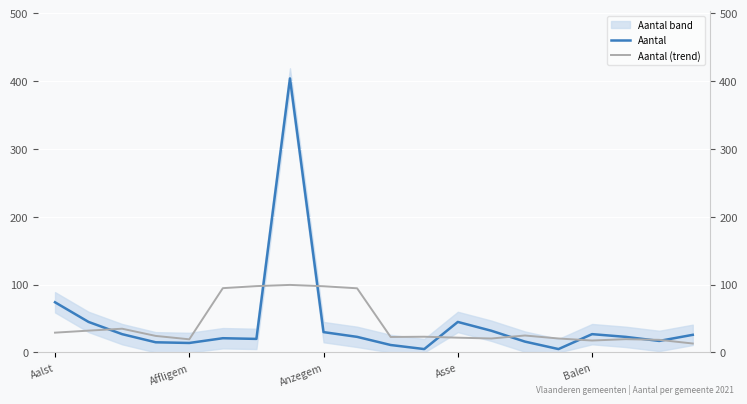

The value of Aantal at Balen is 27.0. True or false?

True